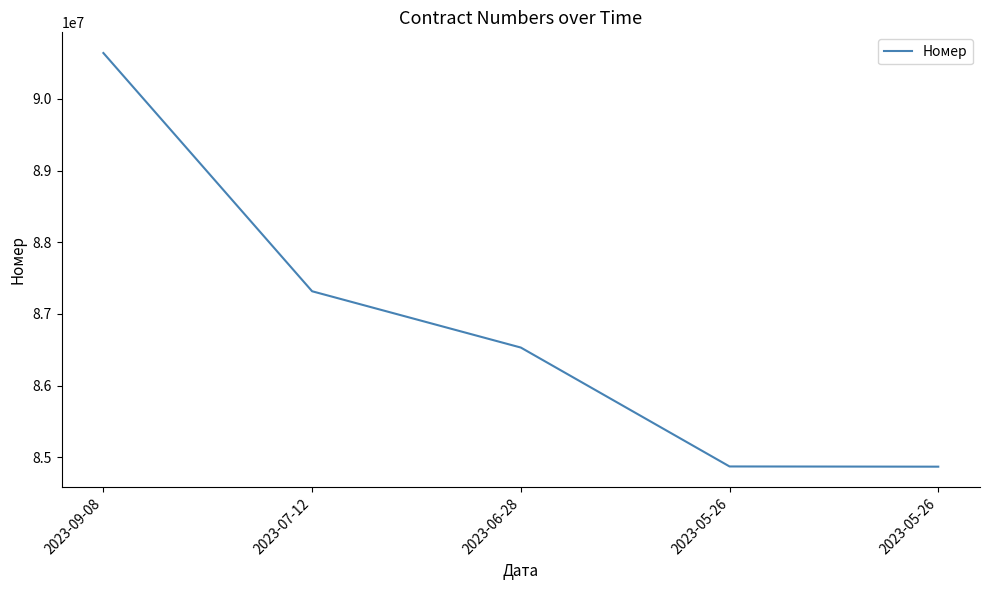

What is the label of the 1st point from the left?

2023-09-08